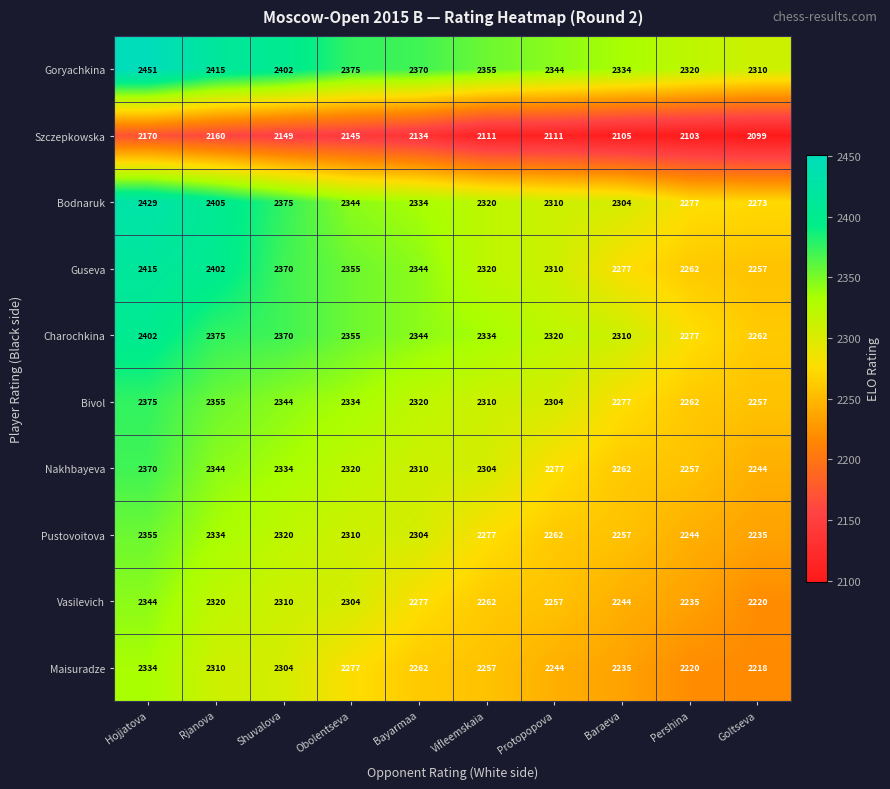

What is the maximum value for Nakhbayeva?

2370